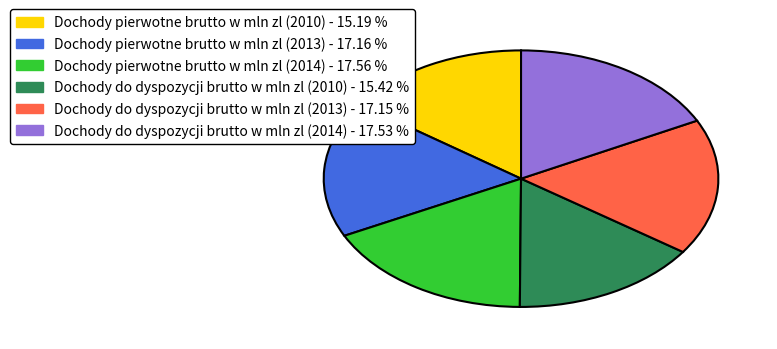

Is the sum of Dochody do dyspozycji brutto w mln zl (2010) and Dochody do dyspozycji brutto w mln zl (2014) greater than half?

No